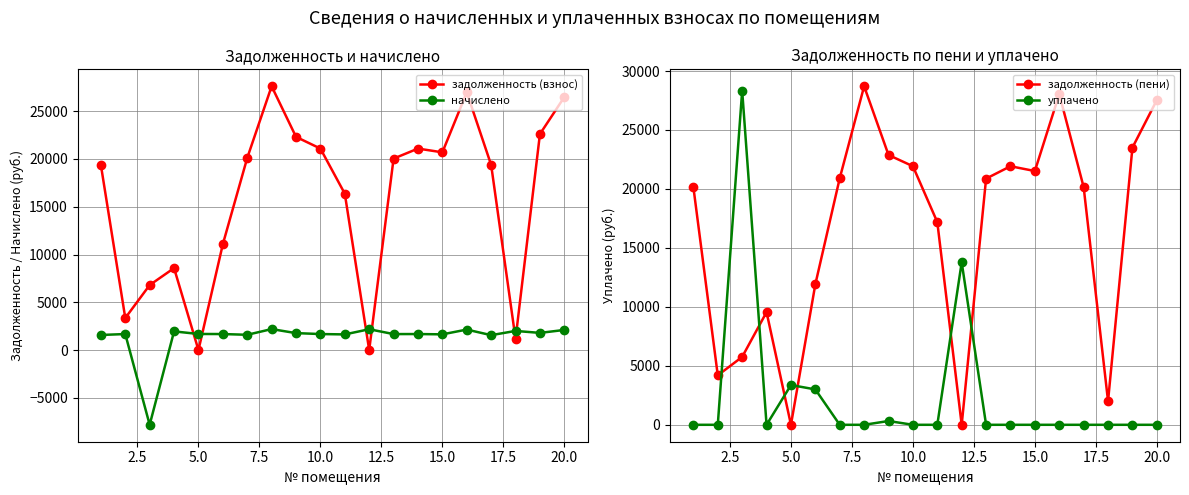

What is the sum of all начислено values?

26423.4